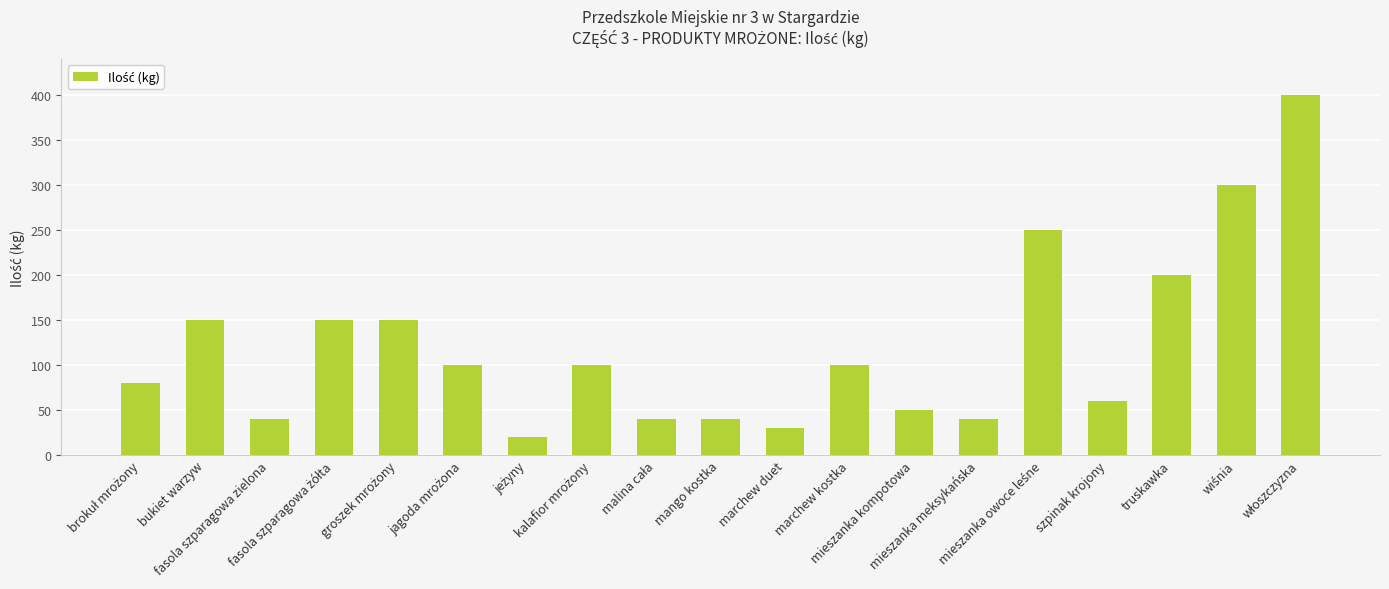

Count the number of data series in this chart.

1